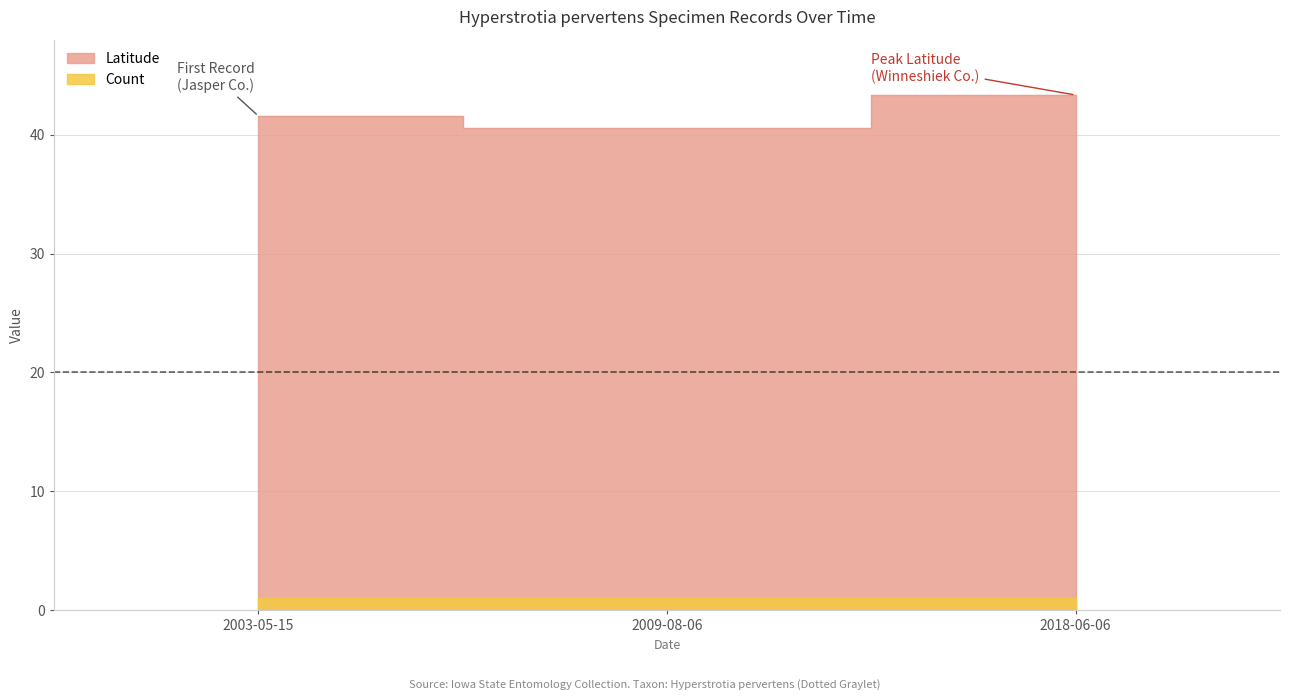

Reading right to left, what are all the values shown in this chart?

43.3	40.6	41.6